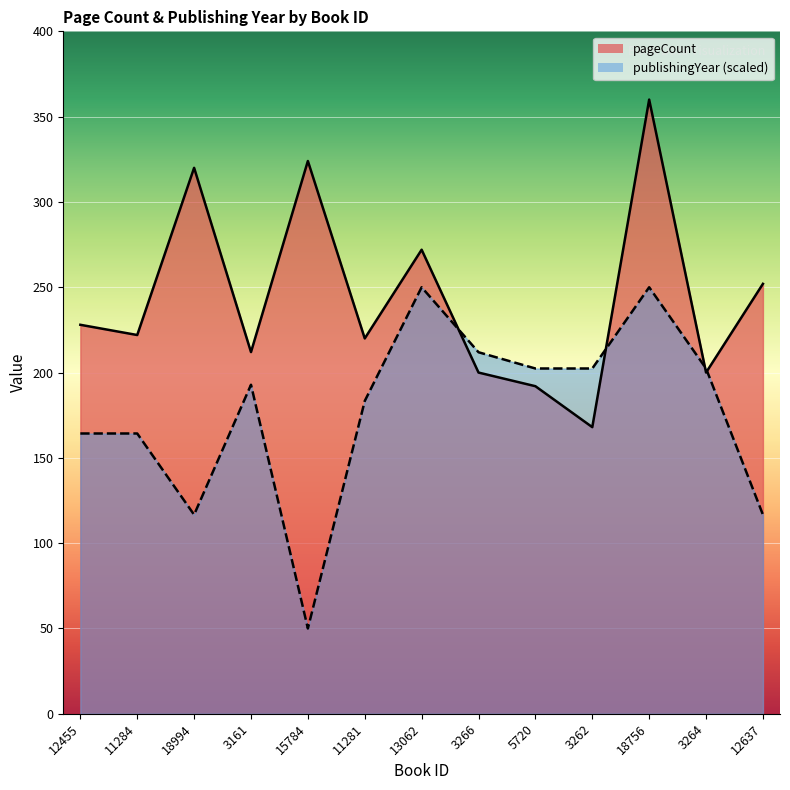

What is the spread (max minus min) of values at 3262?

34.4